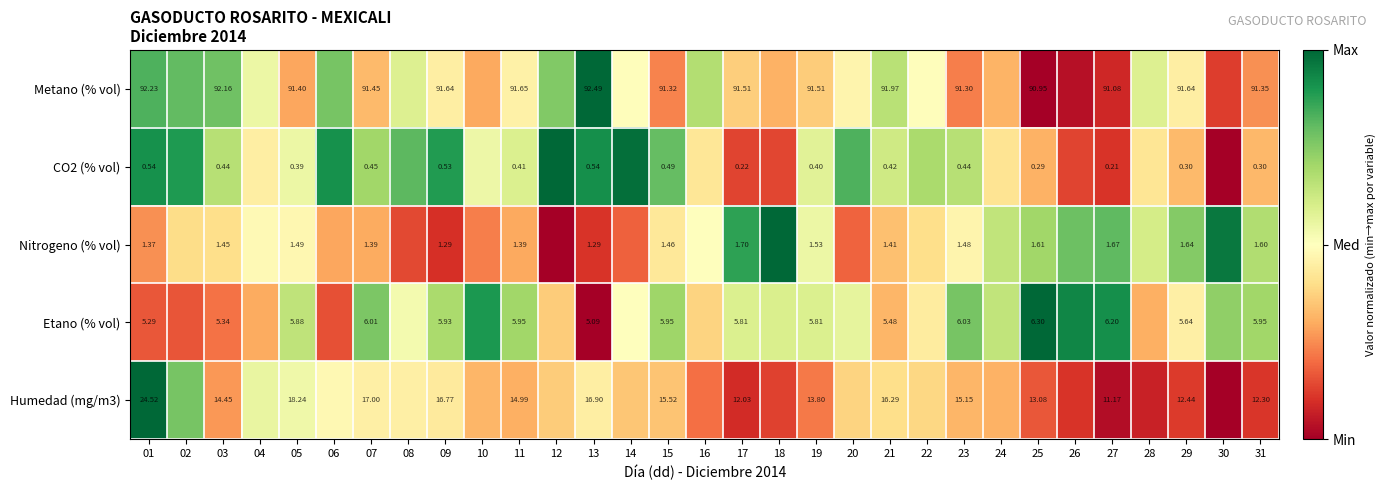

At which category is the sum across all series the highest?

01